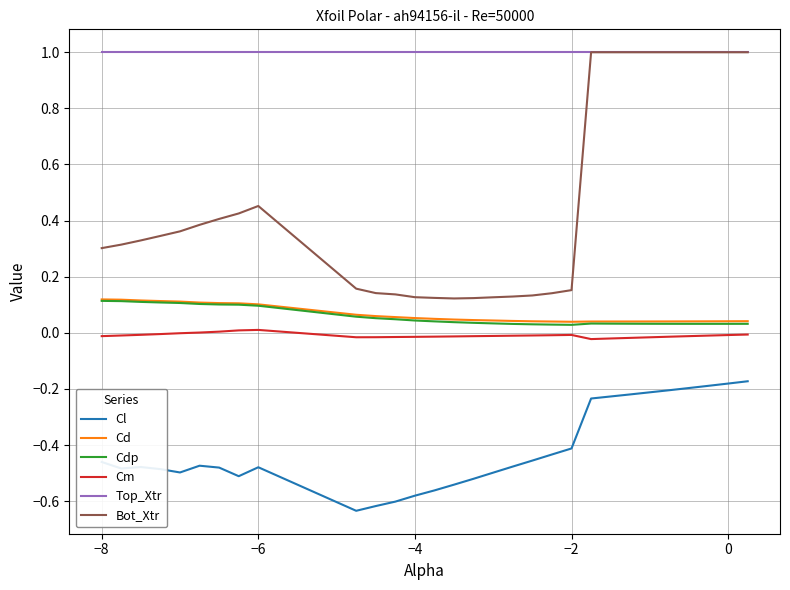

What is the greatest value displayed?

1.0